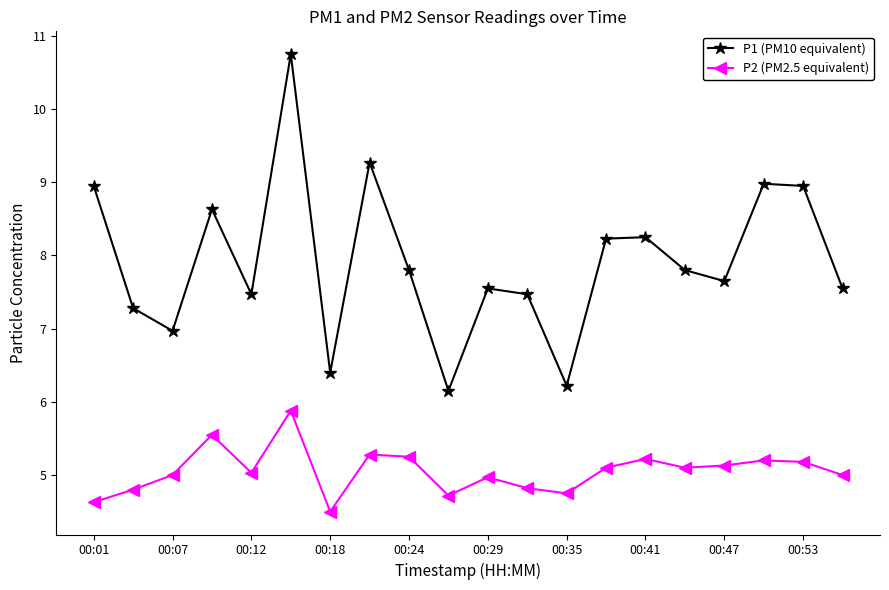

Which series has the largest range (max minus min)?

P1 (PM10 equivalent)